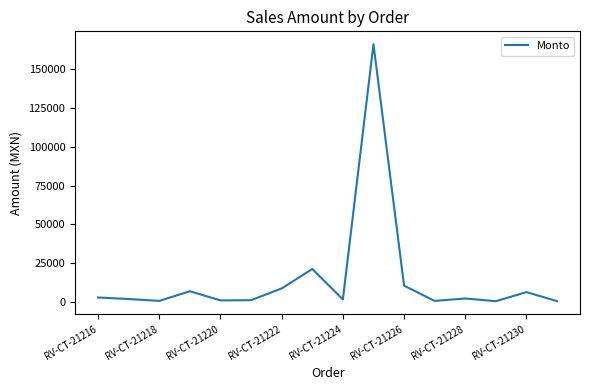

What is the greatest value displayed?

166000